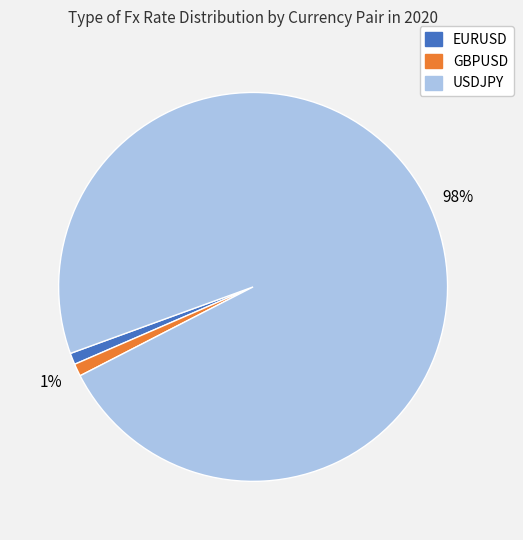

Count the number of slices in the pie.

3